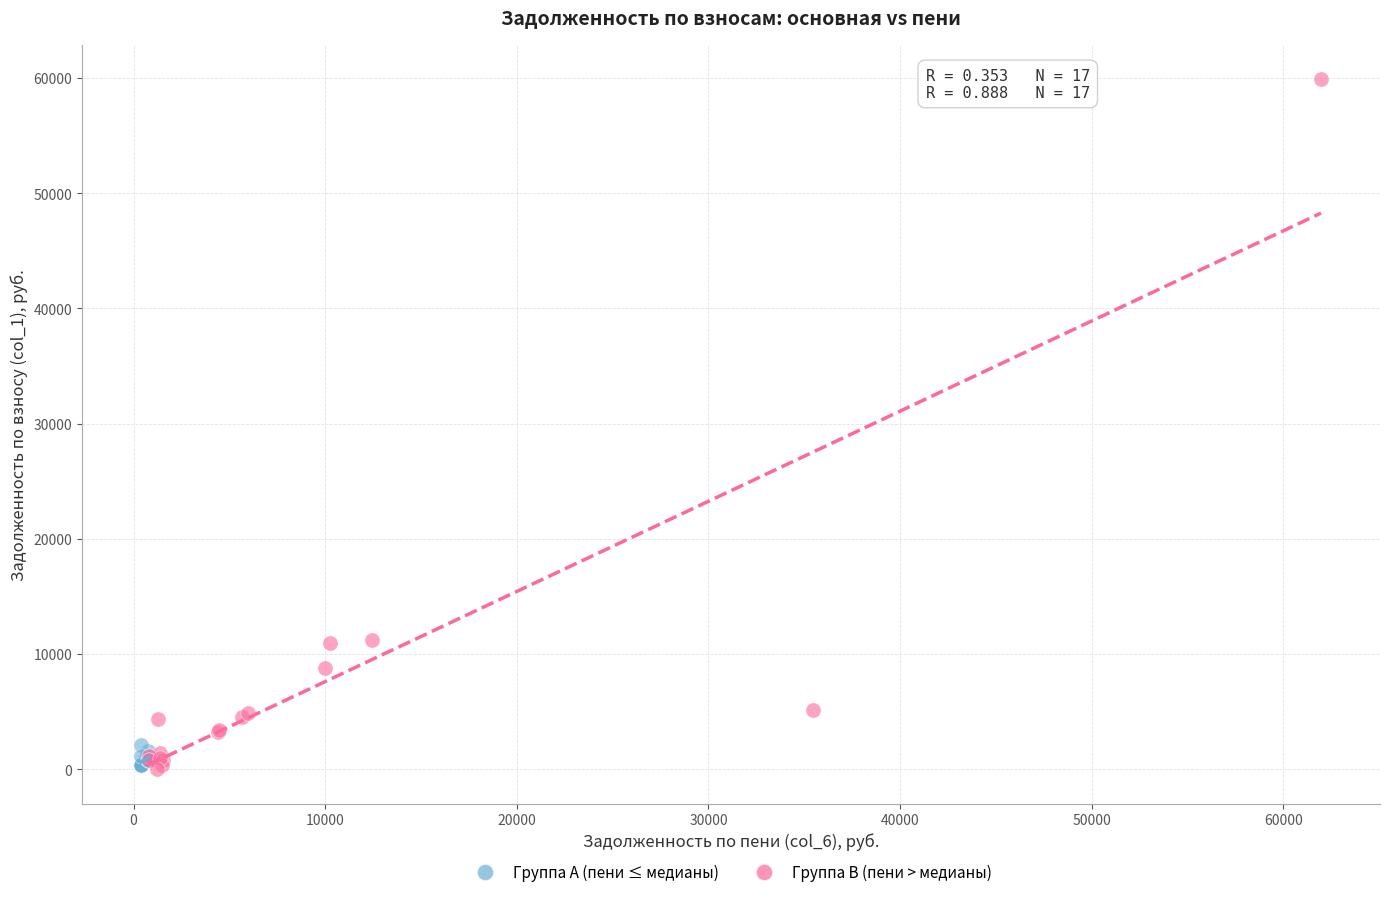

Which series has the largest Y range (max minus min)?

Группа B (пени > медианы)